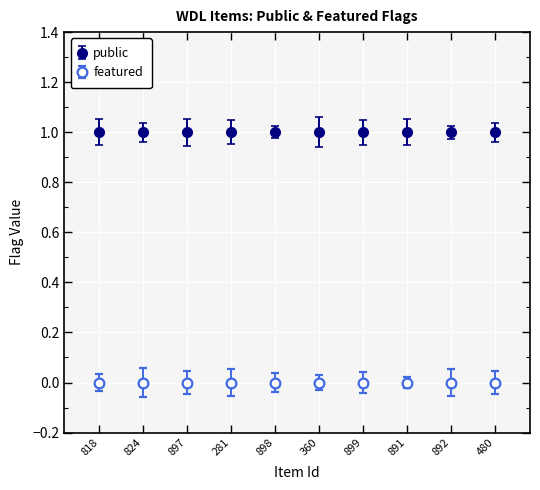

How many data points does each series have?

10